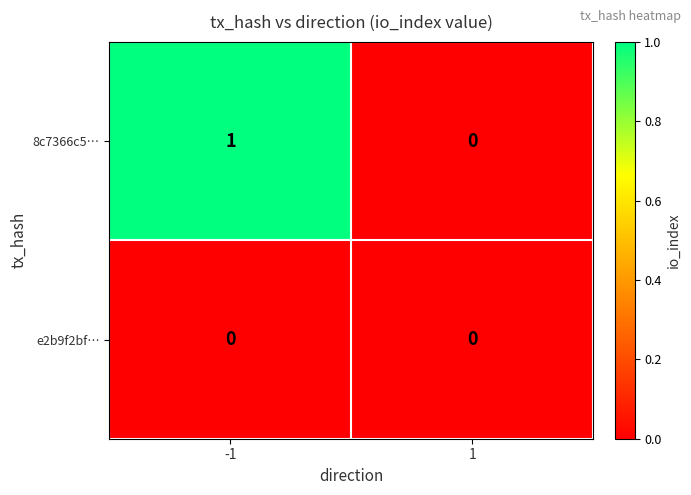

Rank the series by their maximum value, from highest to lowest.

8c7366c5…, e2b9f2bf…